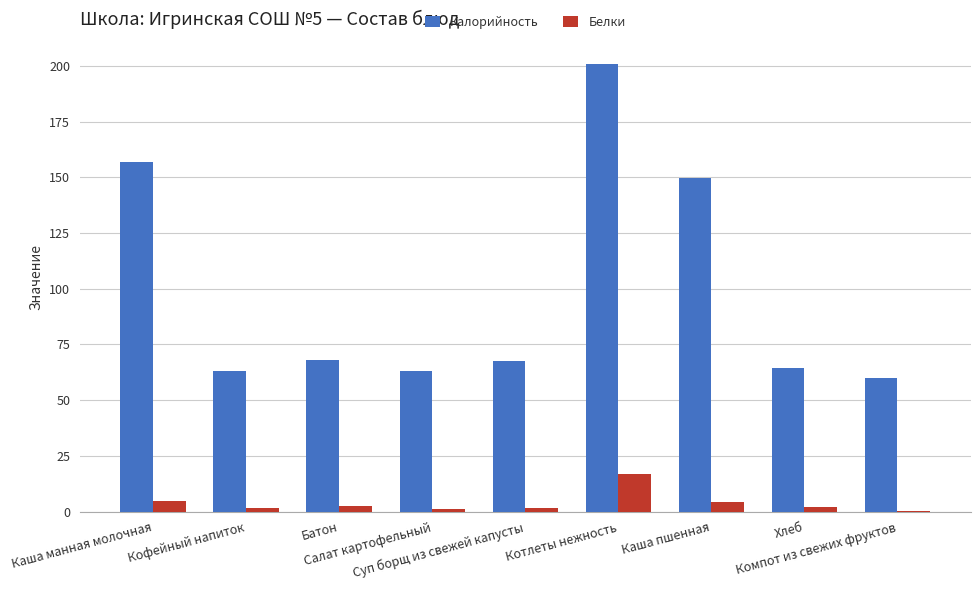

Does the chart contain stacked bars?

No